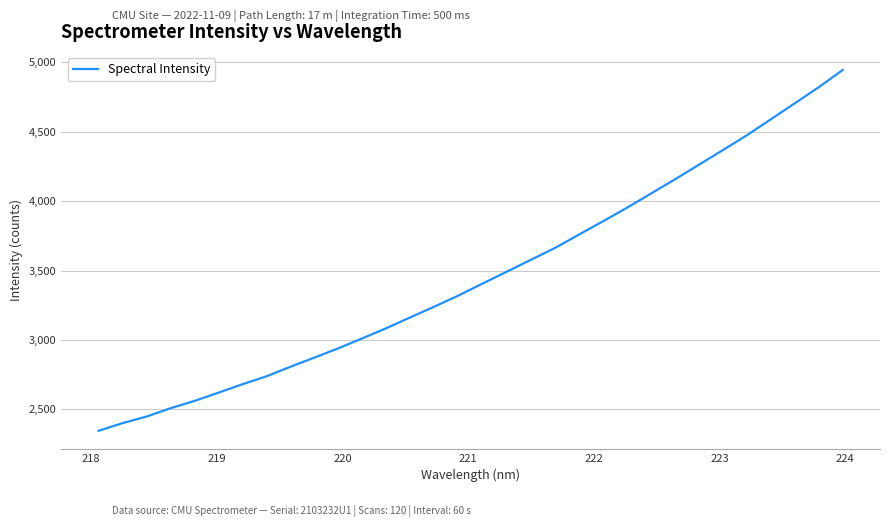

What is the smallest value displayed?

2346.4